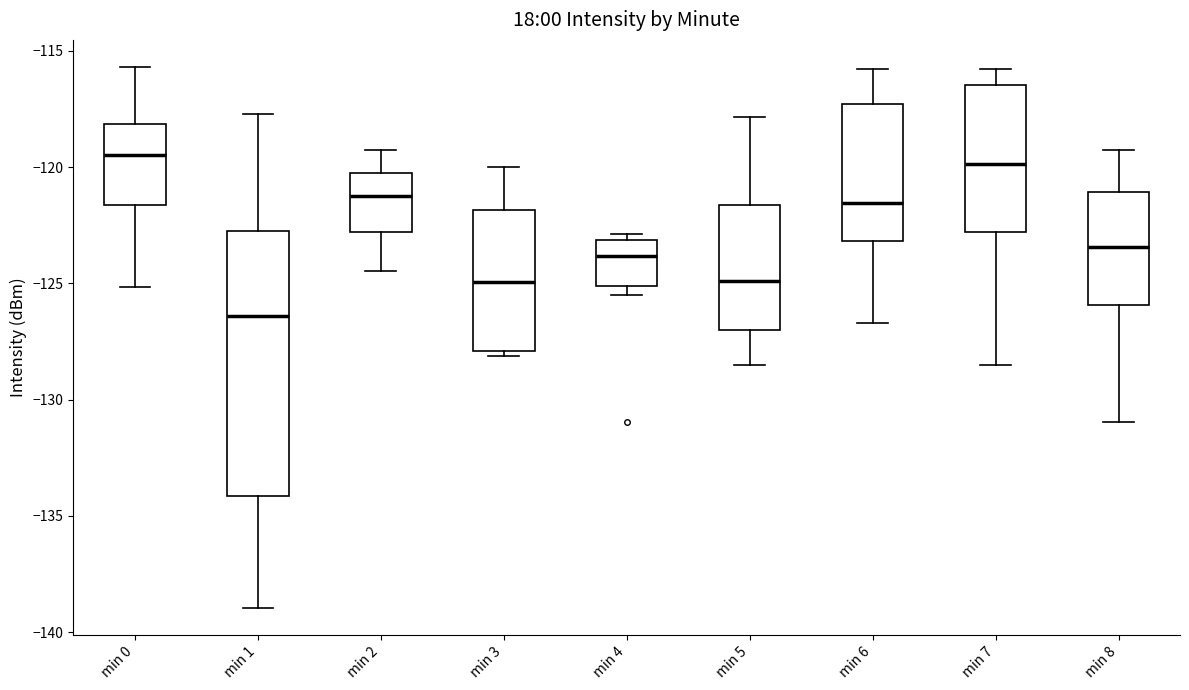

Where is the upper edge of the box for min 4 on the y-axis? The values are not printed on the chart, so give them approximately, as read against the axis.

-123.0